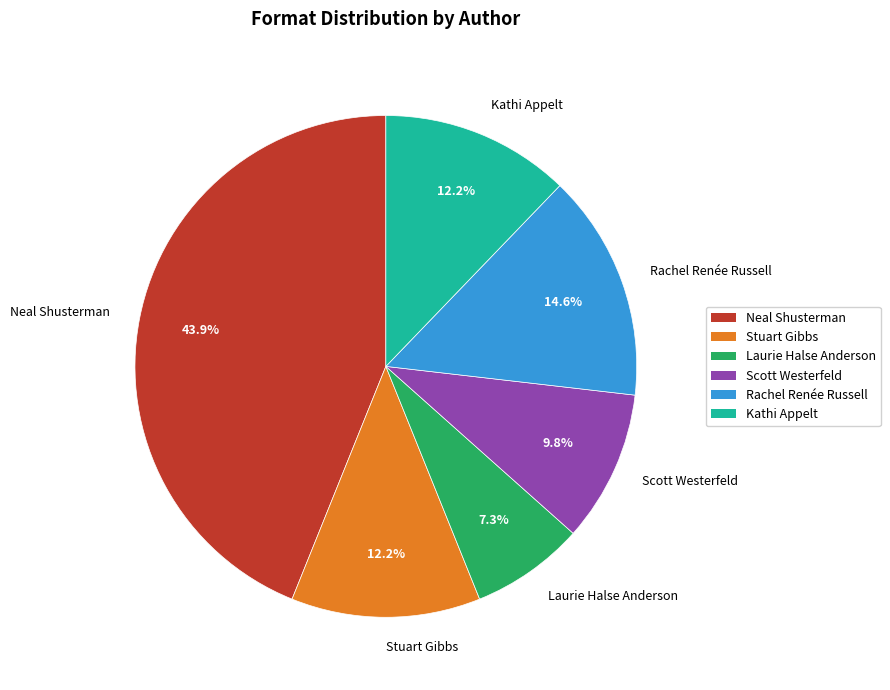

Which slice is the smallest?

Laurie Halse Anderson